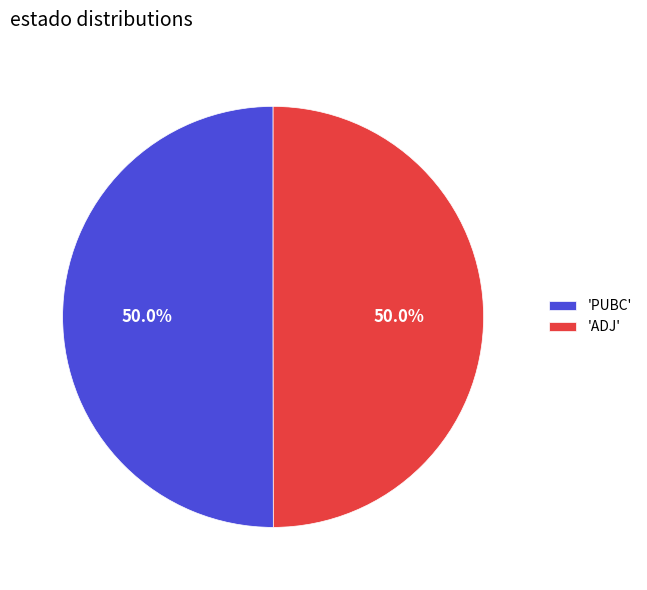

Approximately how many times larger is the value at 'ADJ' compared to 'PUBC'?

1.0